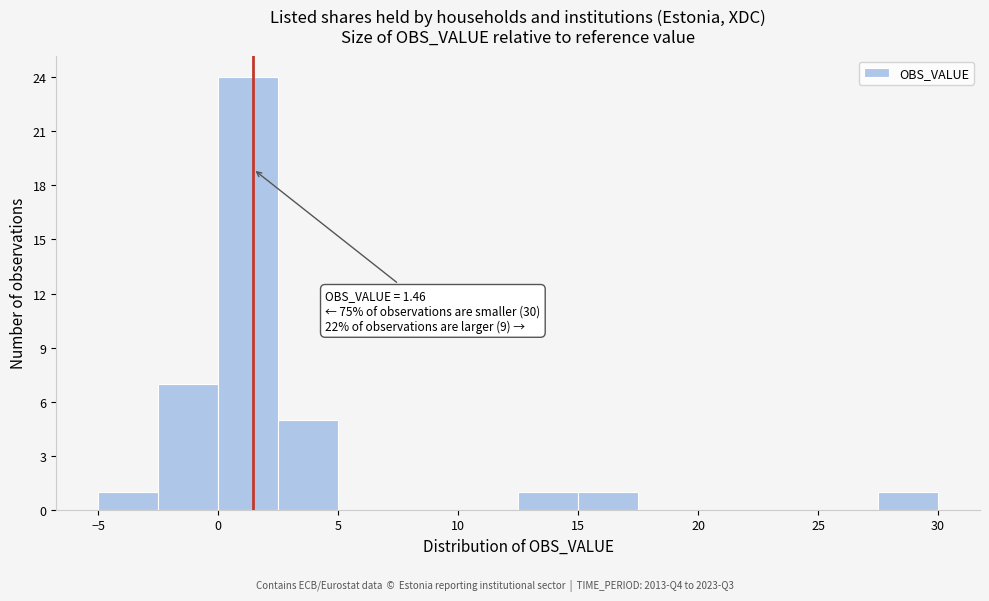

Over which range of the x-axis is the bar tallest?

0.0 to 2.5